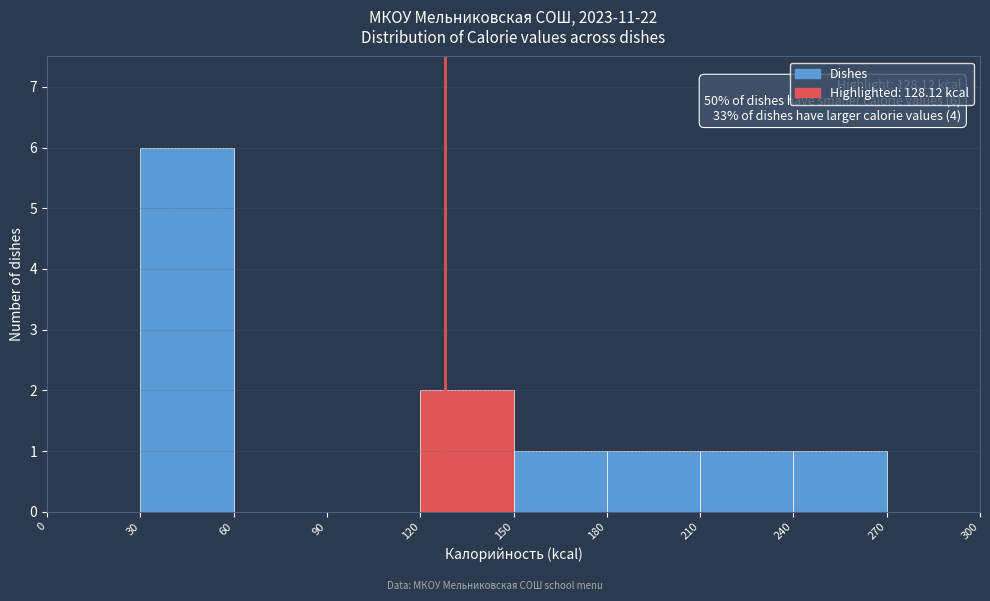

Over which range of the x-axis is the bar tallest?

30 to 60